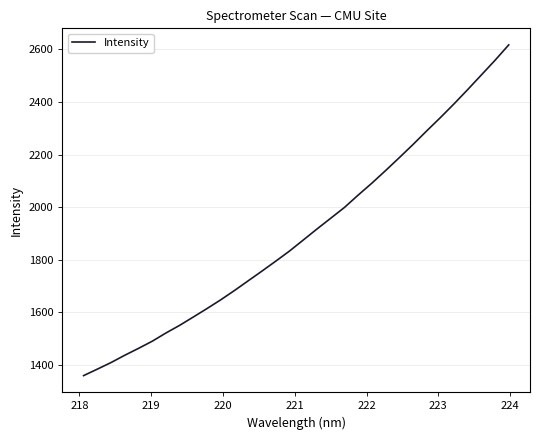

What is the difference between the maximum and minimum values?

1257.4